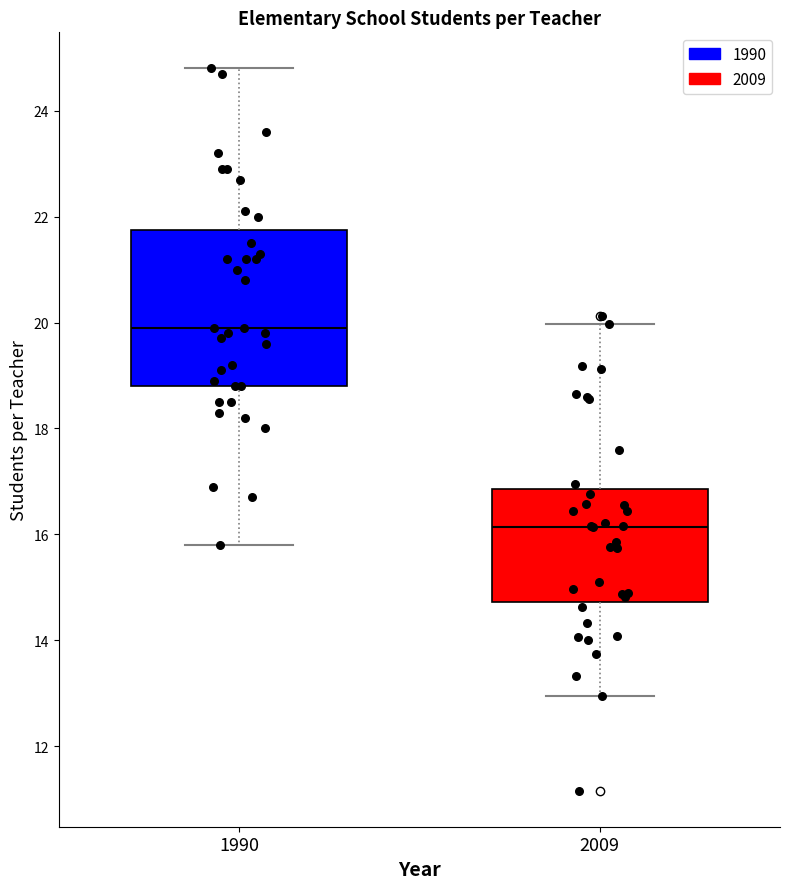

Where does the lower whisker of the box at x = 2009 end on the y-axis? The values are not printed on the chart, so give them approximately, as read against the axis.

13.0